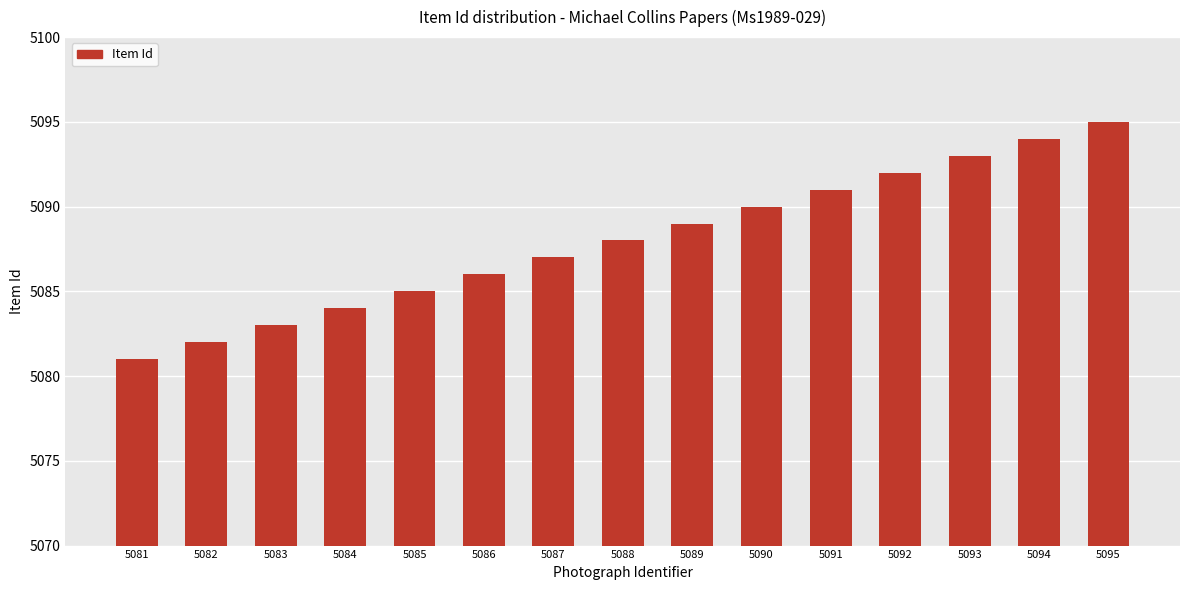

Is it true that the value at 5089 is 5089?

True